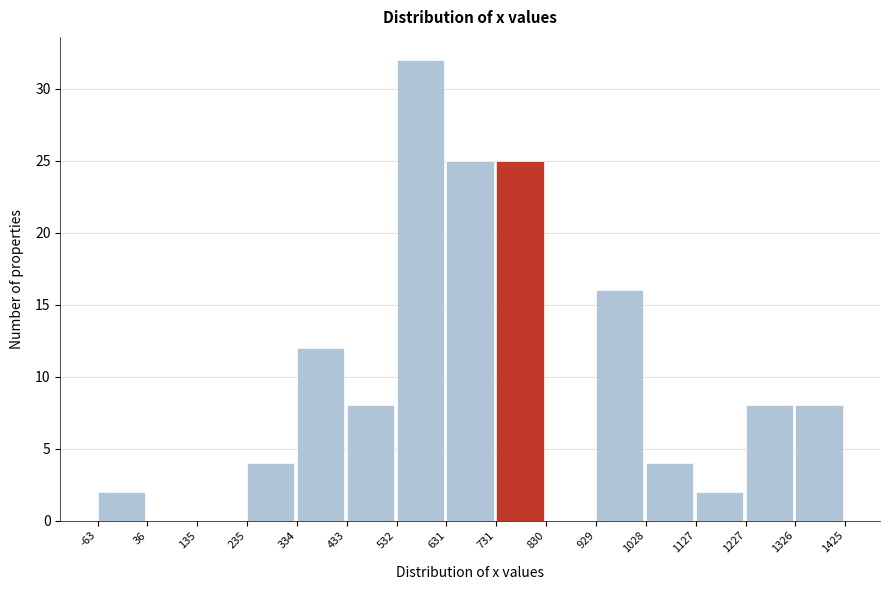

What is the height of the bar covering 235 to 334 on the x-axis? The values are not printed on the chart, so give them approximately, as read against the axis.

4